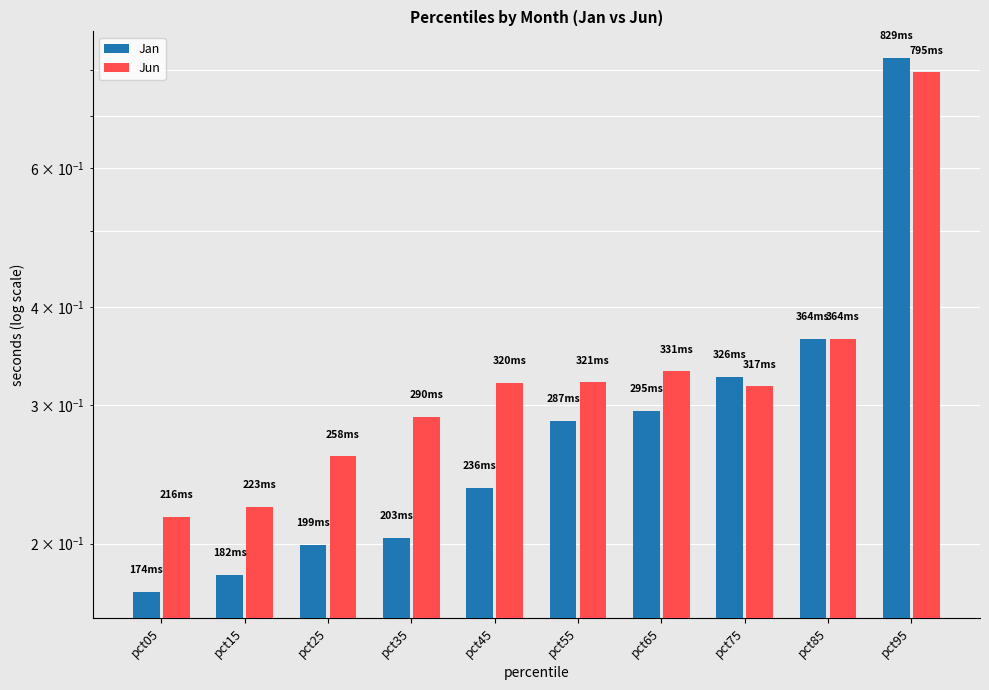

At which category does the chart reach its minimum across all series?

pct05